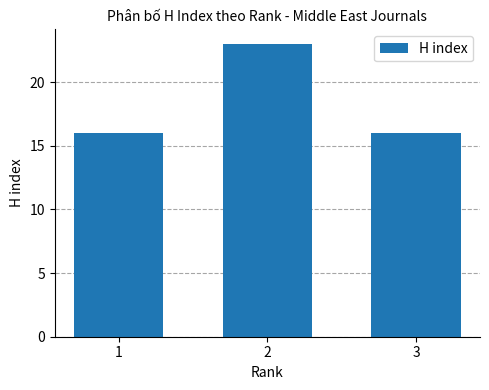

Is it true that the value at 1 is 16?

True